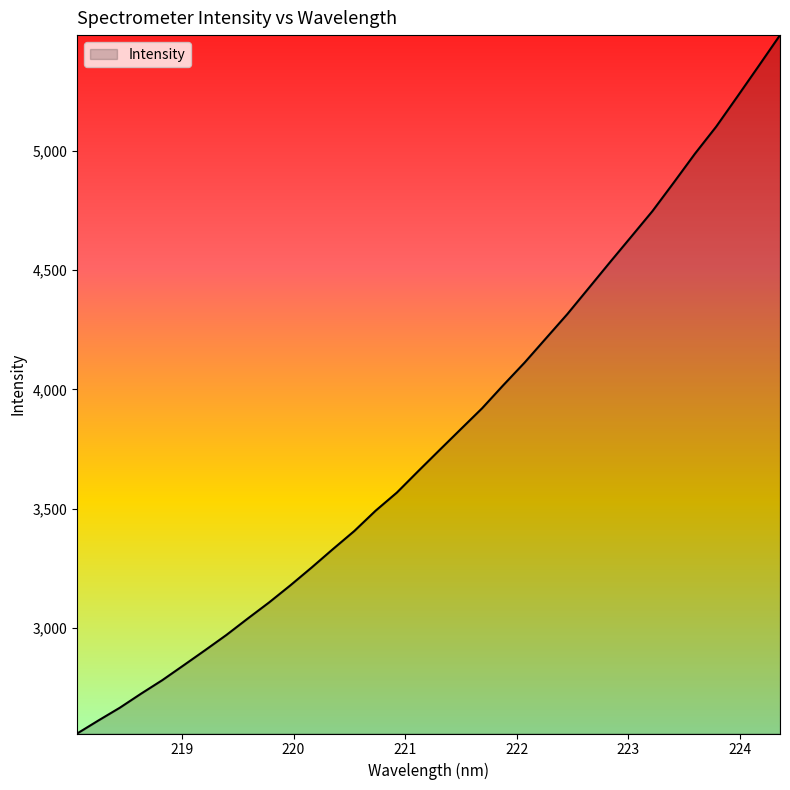

How many lines are shown in the chart?

1